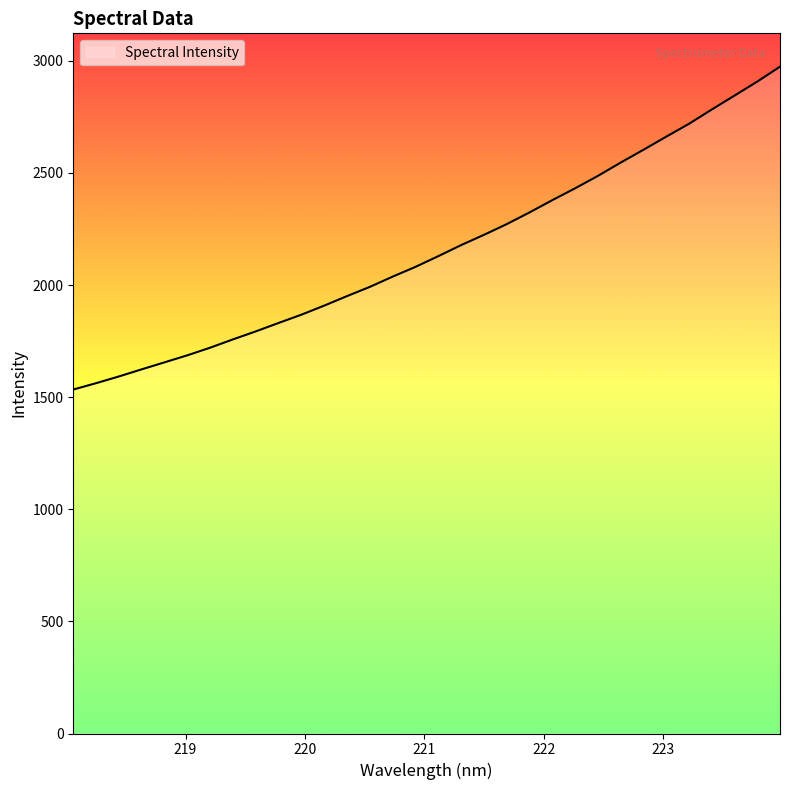

How many values exceed 2128?

16